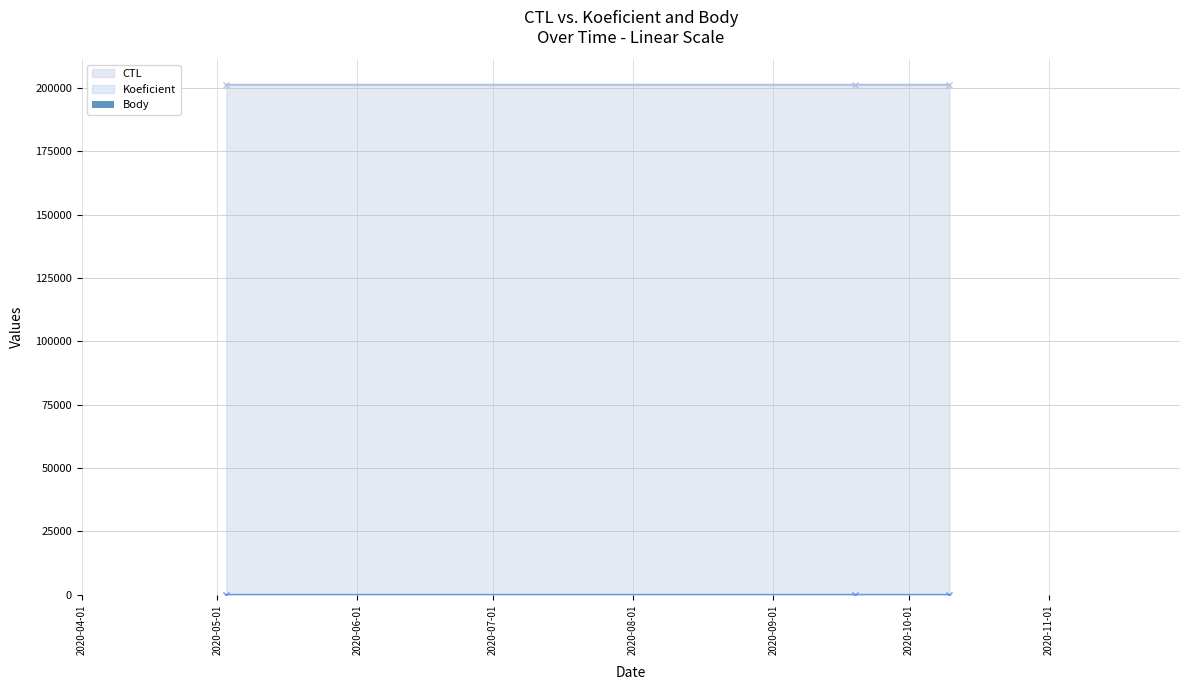

What is the lowest value of the CTL series?

201206.0